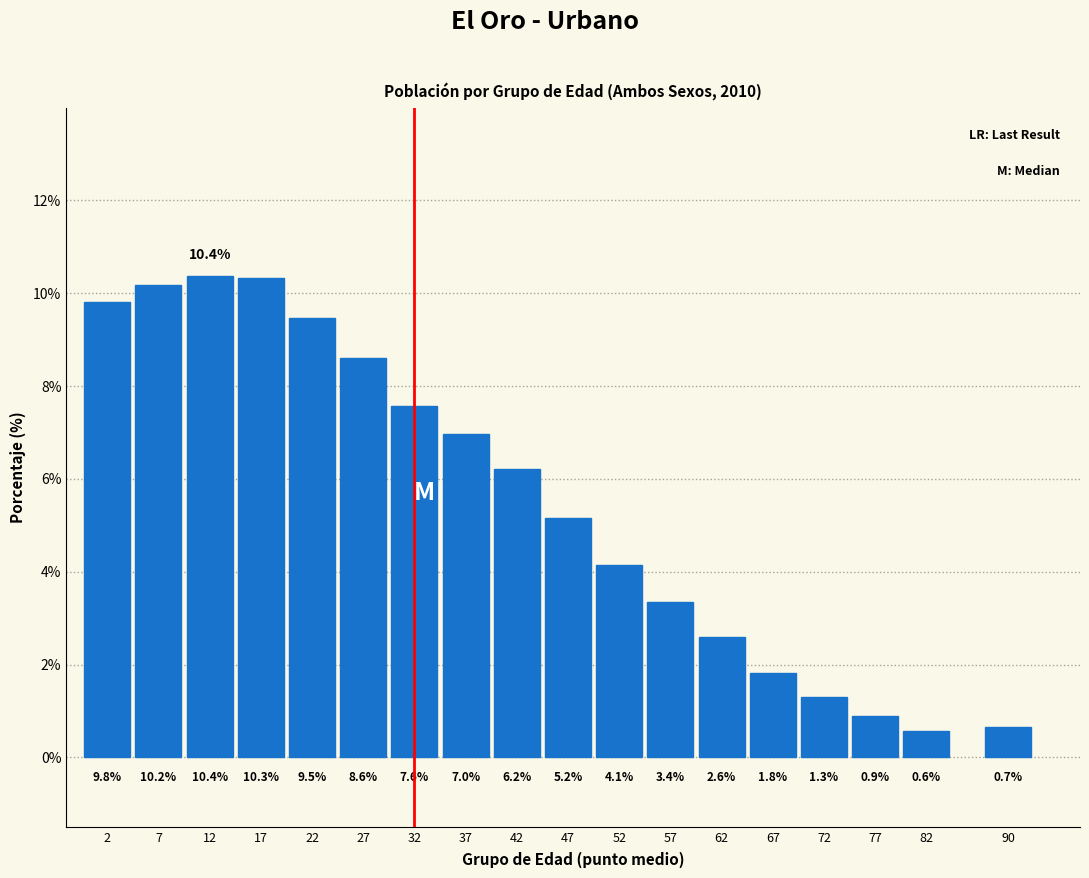

Reading left to right, transcribe all the data shown in this chart.

2=9.8	7=10.2	12=10.4	17=10.3	22=9.5	27=8.6	32=7.6	37=7.0	42=6.2	47=5.2	52=4.1	57=3.4	62=2.6	67=1.8	72=1.3	77=0.9	82=0.6	90=0.7